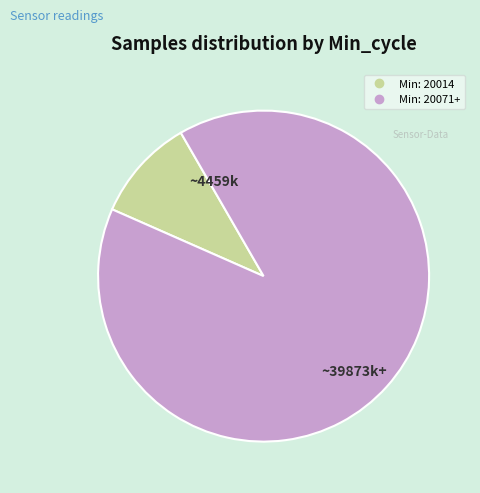

Is there a majority slice in this chart?

Yes